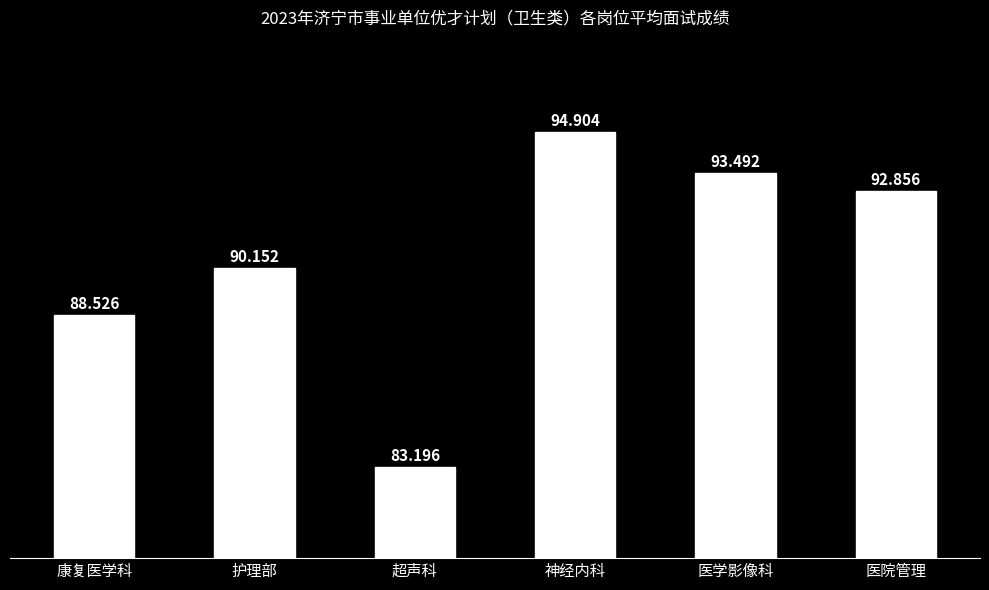

What is the value of the 3rd bar from the left?

83.2